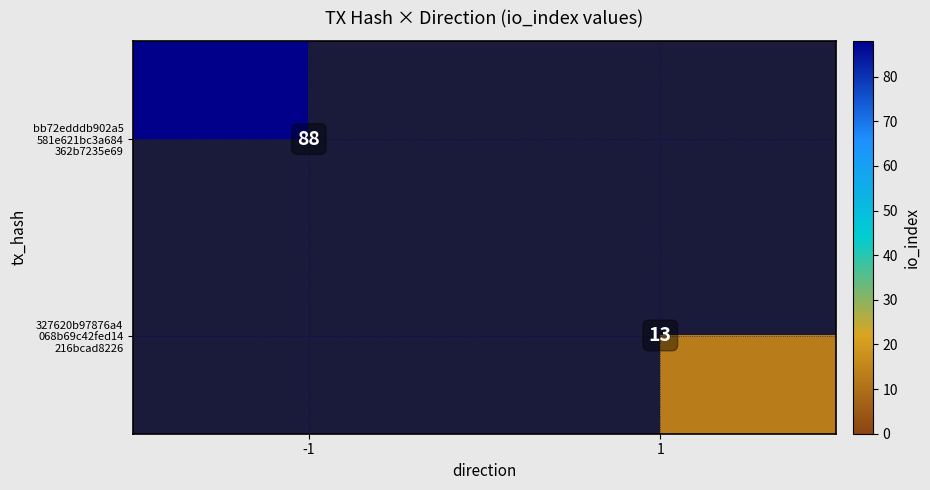

Count the number of data series in this chart.

2